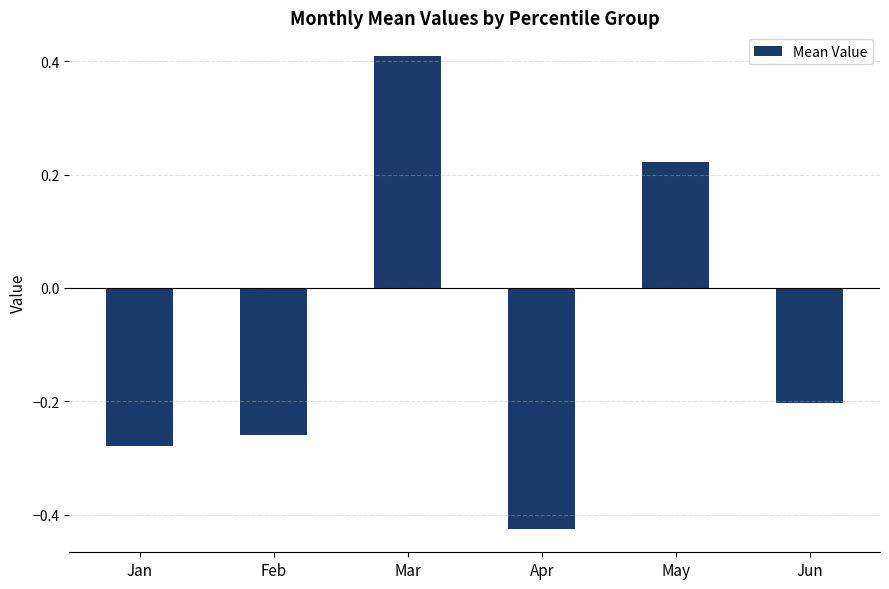

Which category has the lowest value across all series?

Apr